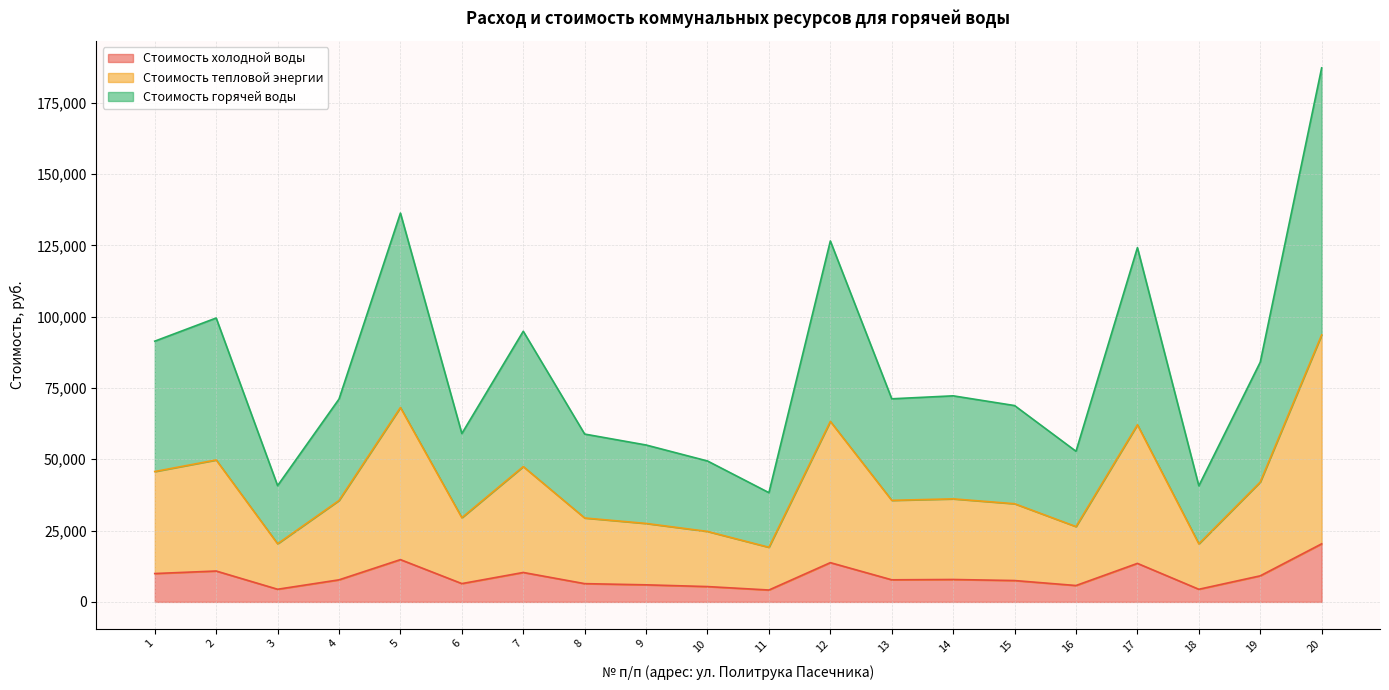

Rank the categories by Стоимость тепловой энергии value from highest to lowest.

20, 5, 12, 17, 2, 7, 1, 19, 14, 13, 4, 15, 6, 8, 9, 16, 10, 3, 18, 11